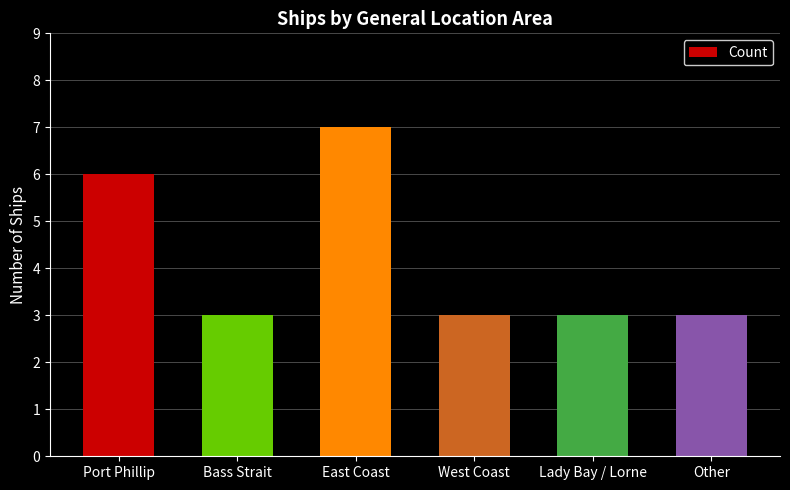

Reading left to right, transcribe all the data shown in this chart.

6	3	7	3	3	3